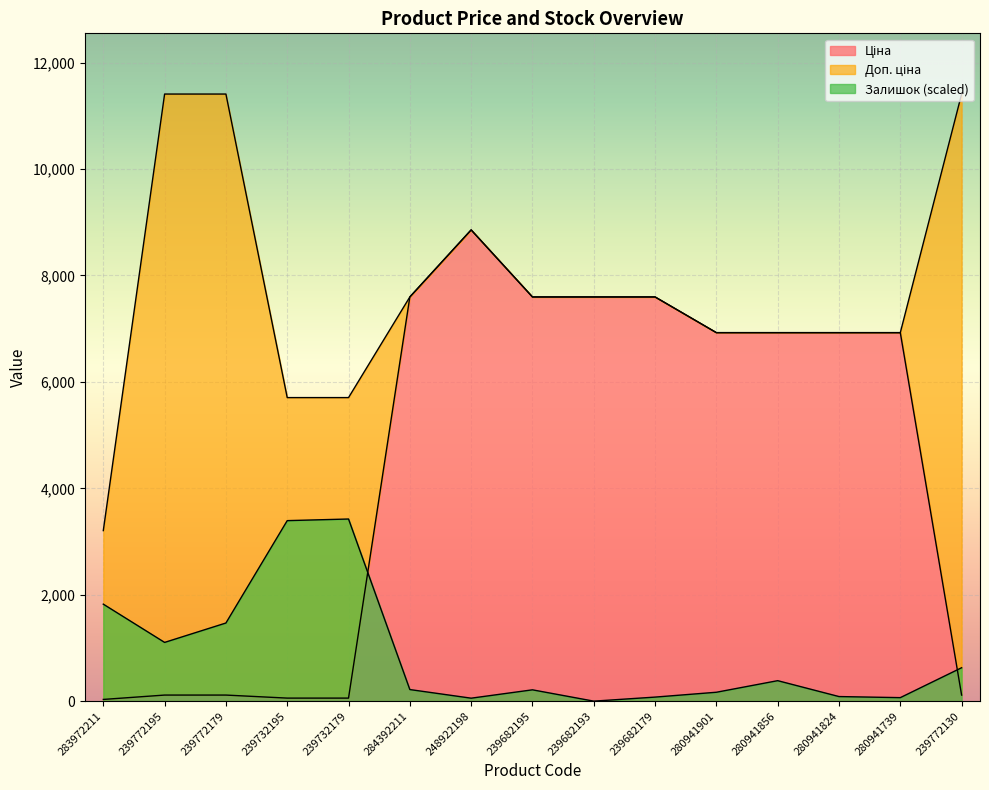

How many interior local peaks does the Ціна series have?

1